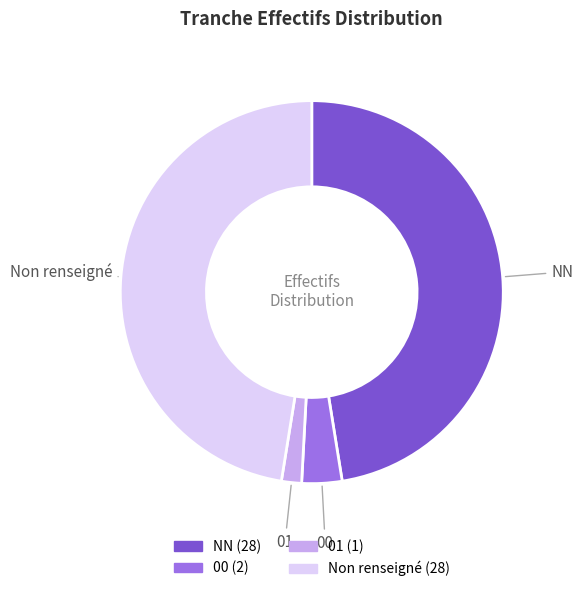

Is there a majority slice in this chart?

No